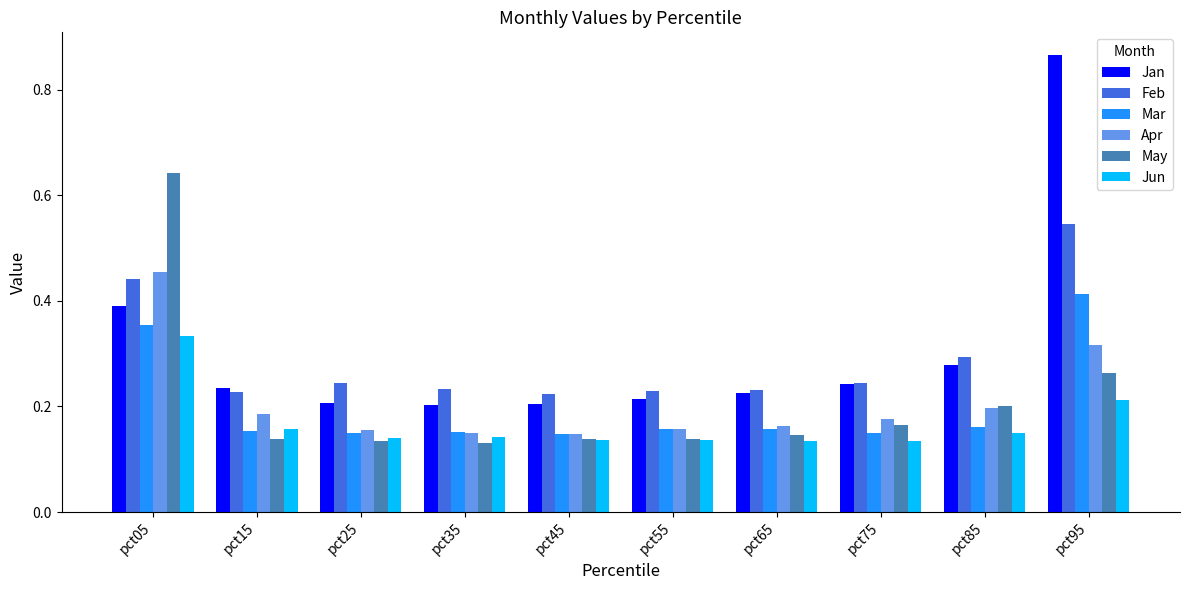

How many series are shown in this chart?

6